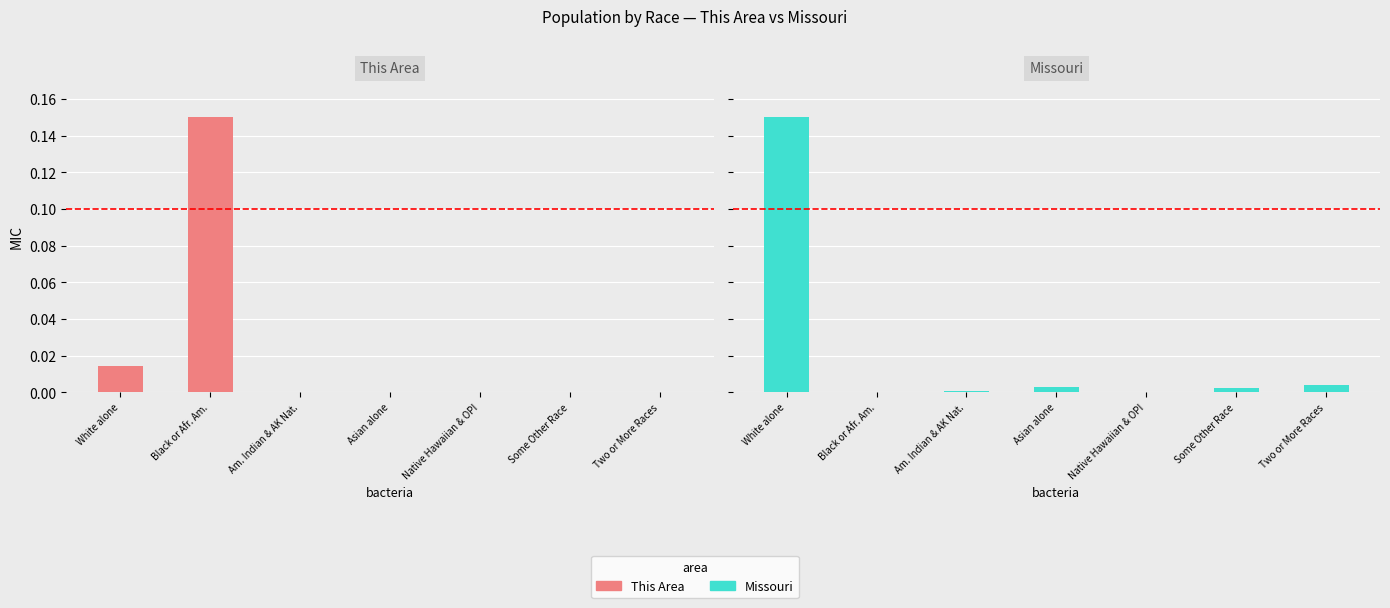

Which series has the largest total across all categories?

This Area